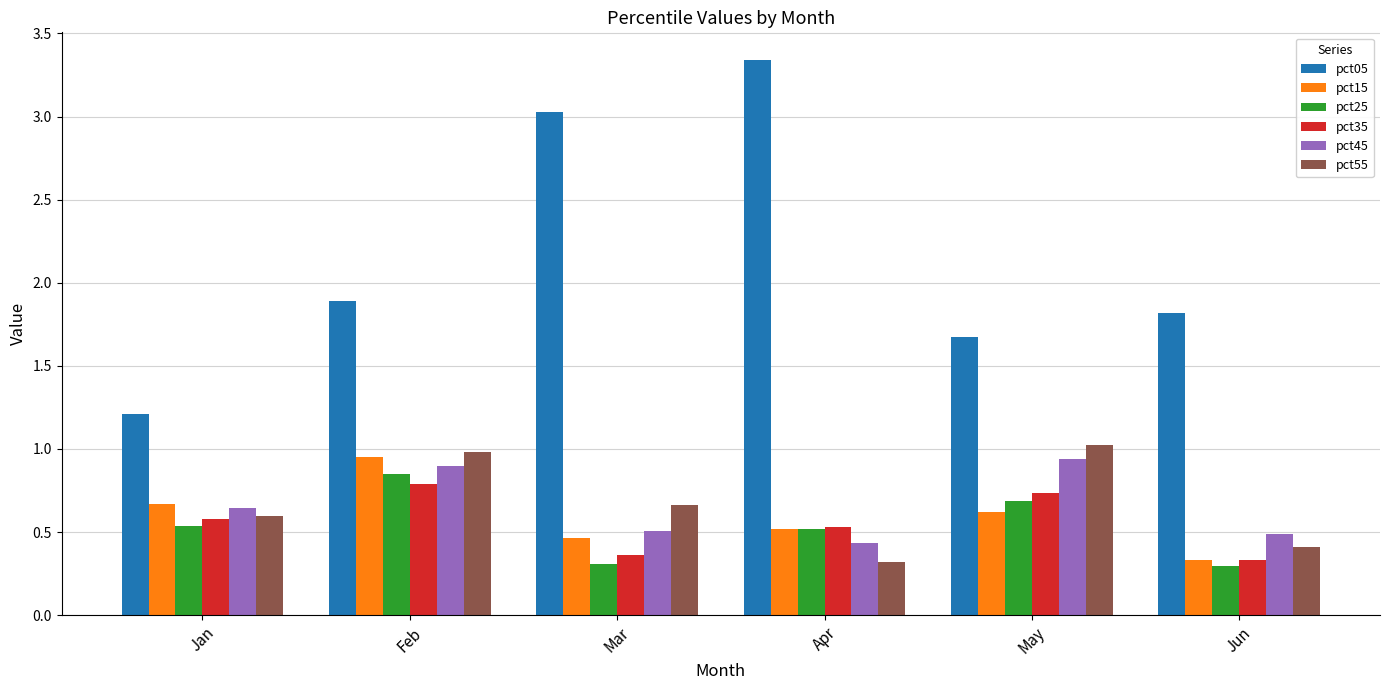

The pct45 series shows 0.9 at Feb. True or false?

True